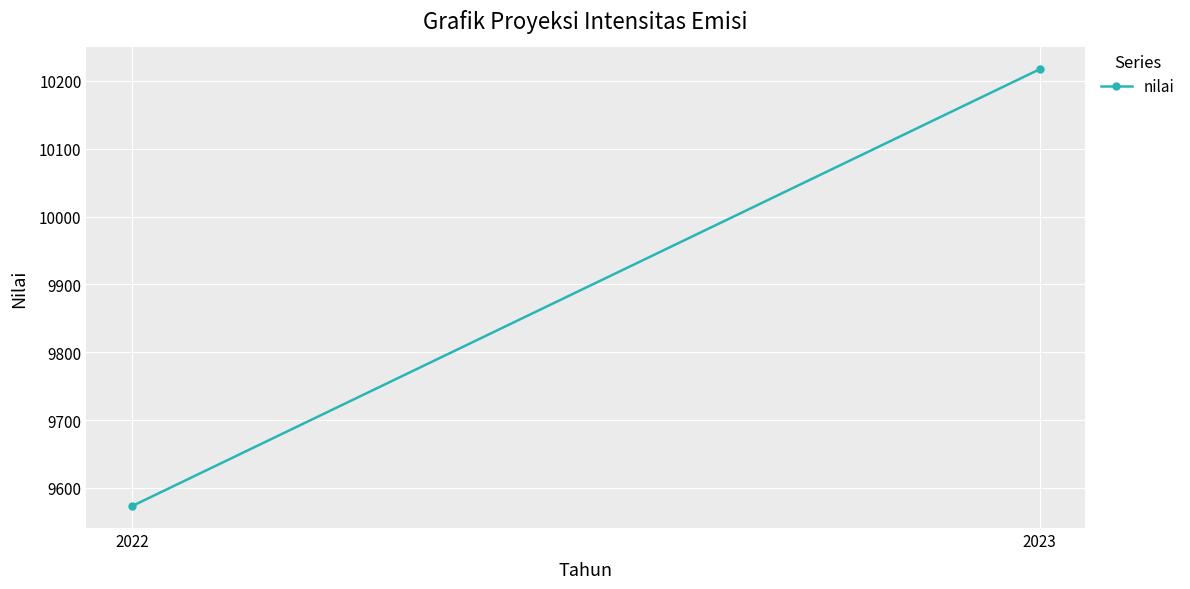

What is the difference between the values at 2022 and 2023?

644